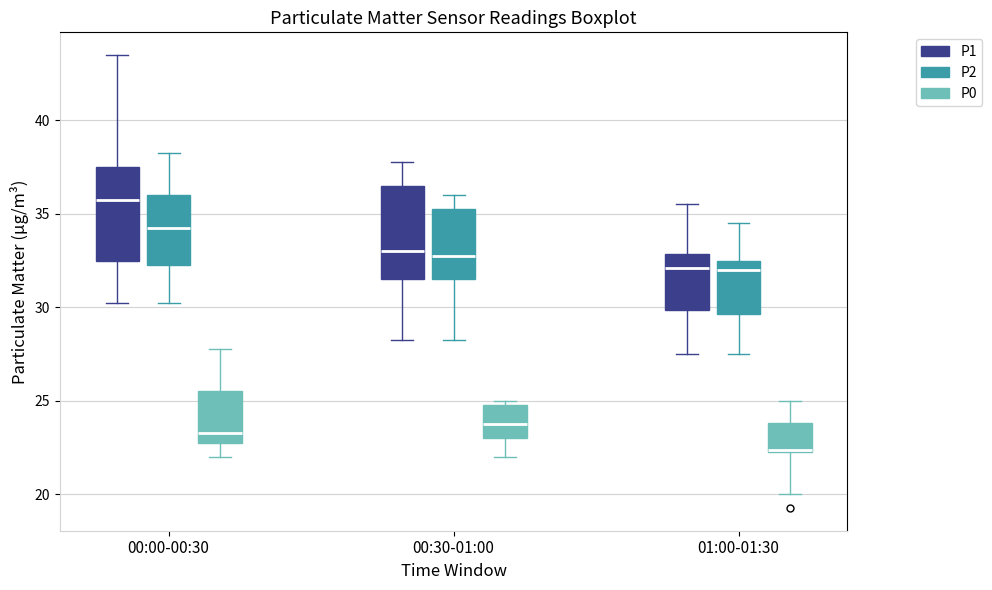

Reading left to right, transcribe this box plot: for each box, give where its median line is, the range the box spans, and where its two whiskers end, as read against the y-axis. The values are not printed on the chart, so give them approximately, as read against the axis.

00:00-00:30 (P1): median 36.0, box 32.5 to 37.5, whiskers 30.5 to 43.5
00:00-00:30 (P2): median 34.5, box 32.5 to 36.0, whiskers 30.5 to 38.5
00:00-00:30 (P0): median 23.5, box 23.0 to 25.5, whiskers 22.0 to 28.0
00:30-01:00 (P1): median 33.0, box 31.5 to 36.5, whiskers 28.5 to 38.0
00:30-01:00 (P2): median 33.0, box 31.5 to 35.5, whiskers 28.5 to 36.0
00:30-01:00 (P0): median 24.0, box 23.0 to 25.0, whiskers 22.0 to 25.0 (just above the box's upper edge)
01:00-01:30 (P1): median 32.0, box 30.0 to 33.0, whiskers 27.5 to 35.5
01:00-01:30 (P2): median 32.0, box 29.5 to 32.5, whiskers 27.5 to 34.5
01:00-01:30 (P0): median 22.5, box 22.5 to 24.0, whiskers 20.0 to 25.0